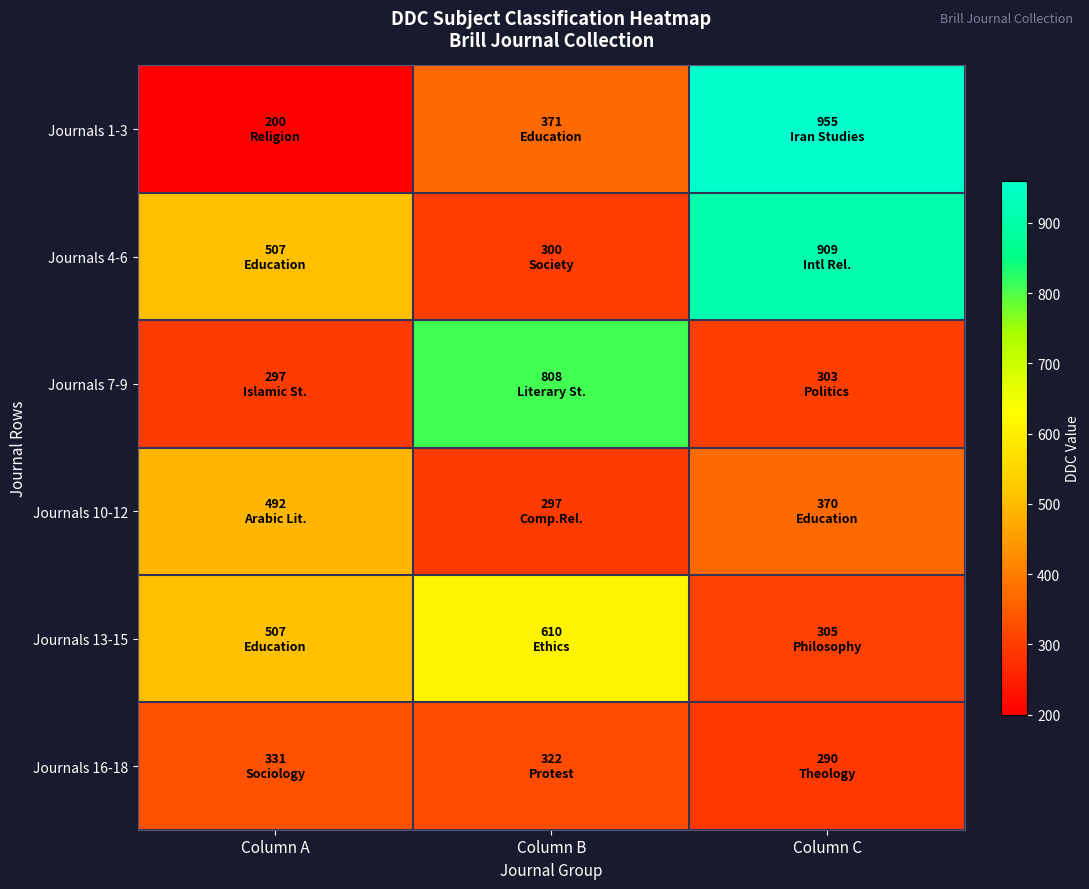

At which category is the sum across all series the highest?

Column C